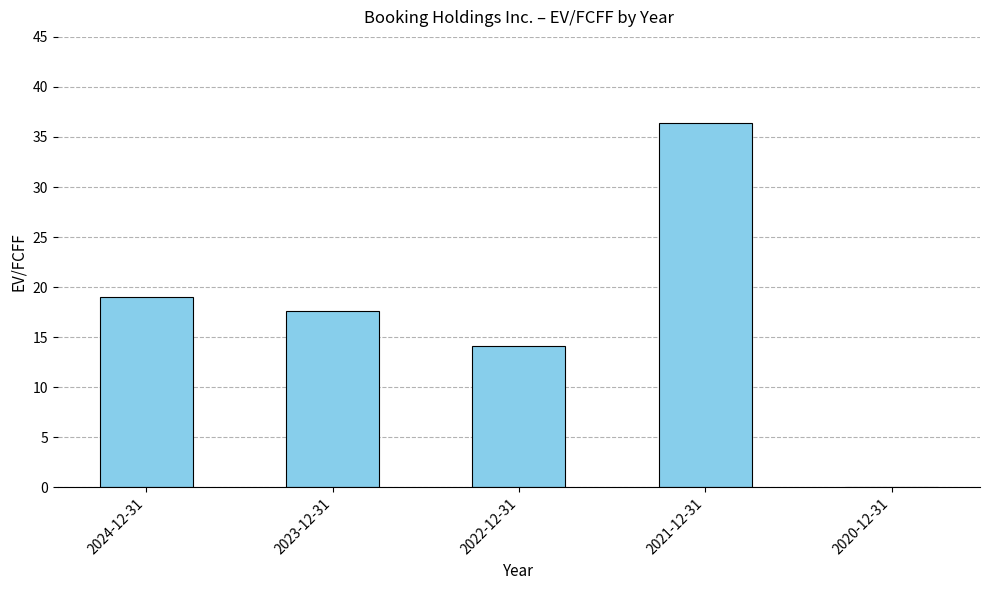

Reading right to left, what are all the values shown in this chart?

2020-12-31=0.0	2021-12-31=36.4	2022-12-31=14.1	2023-12-31=17.6	2024-12-31=19.1